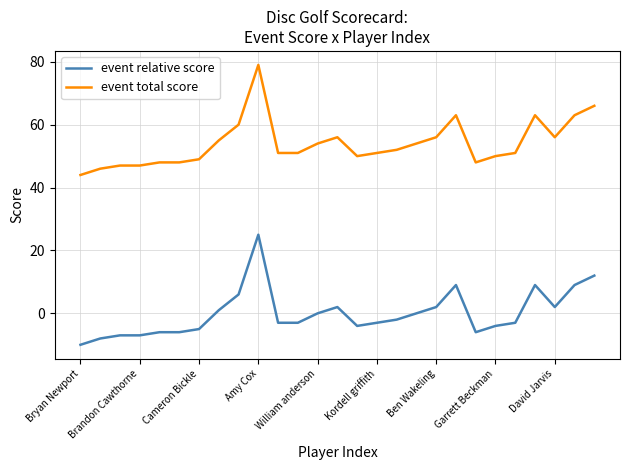

True or false: event total score and event relative score intersect in this chart.

False